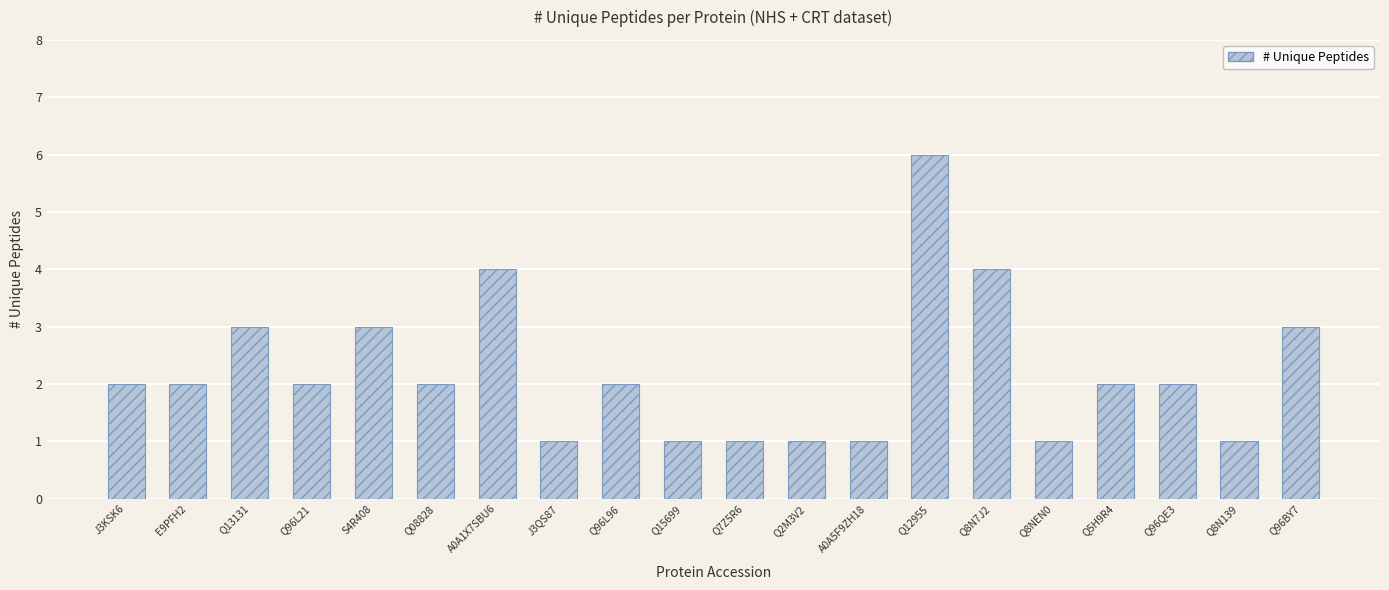

Does the chart contain any negative values?

No